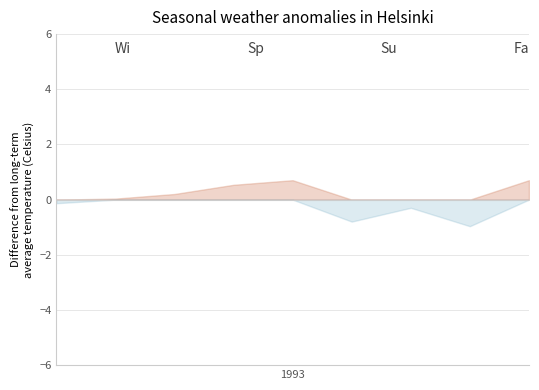

What is the maximum value shown in the chart?

0.7